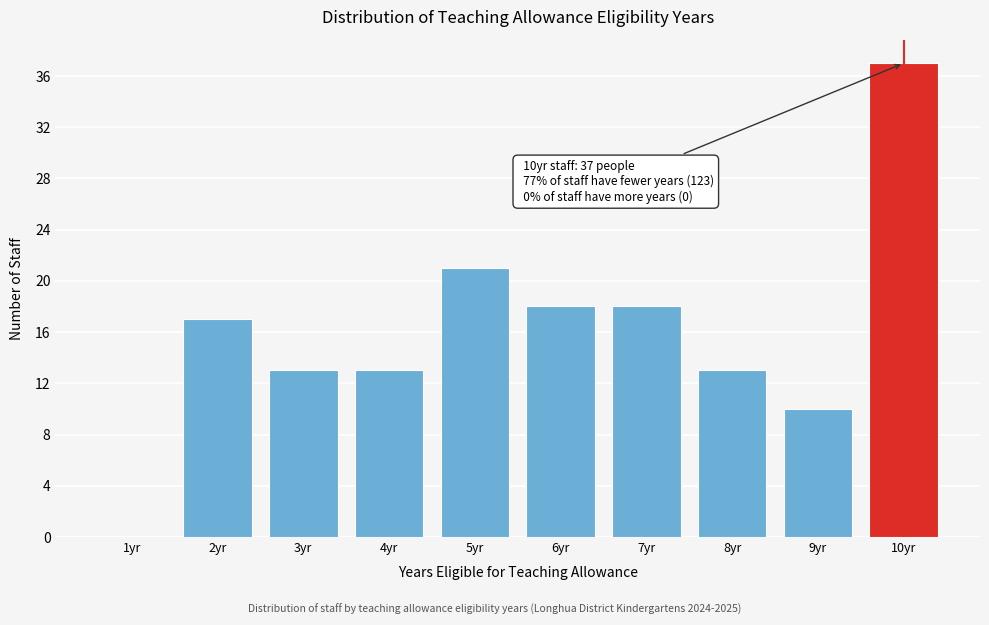

Reading left to right, what are all the values shown in this chart?

1yr=0	2yr=17	3yr=13	4yr=13	5yr=21	6yr=18	7yr=18	8yr=13	9yr=10	10yr=37